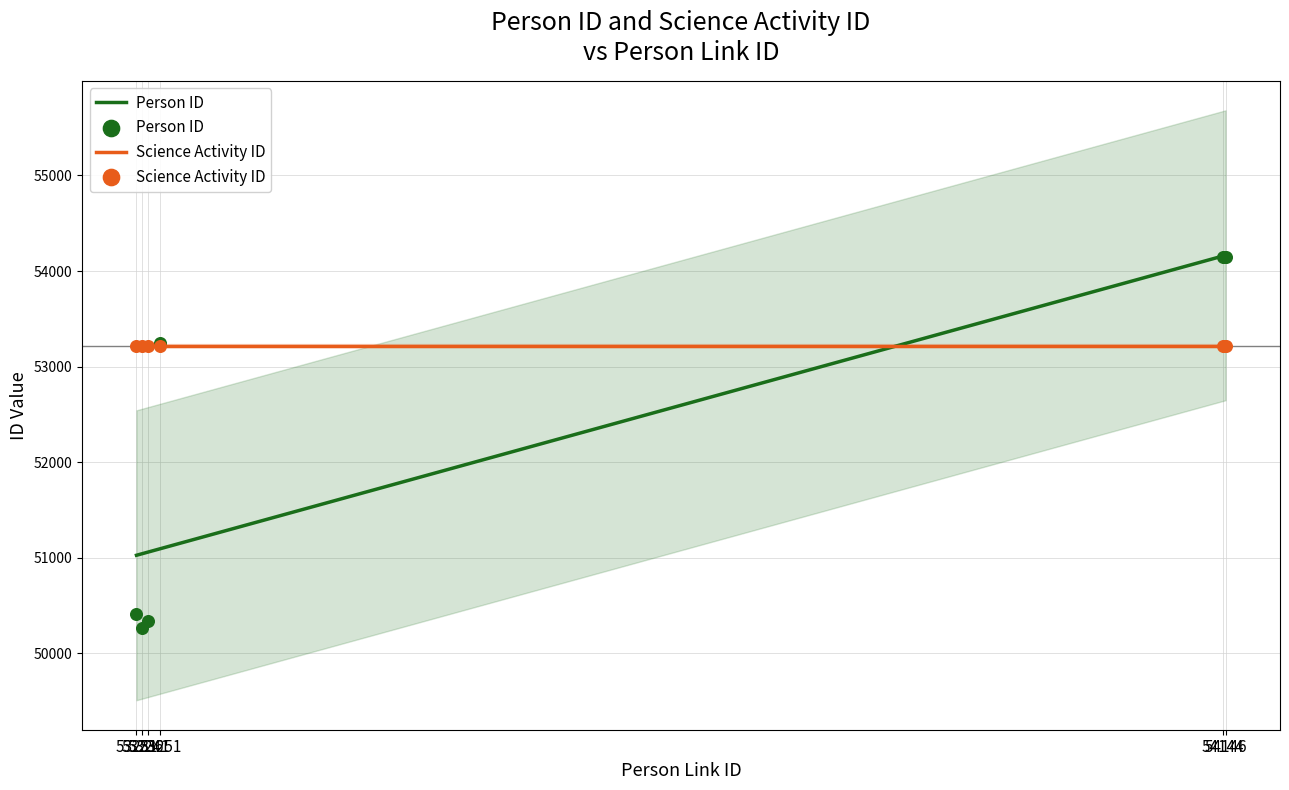

Which has a higher value, 53231 or 54144?

54144